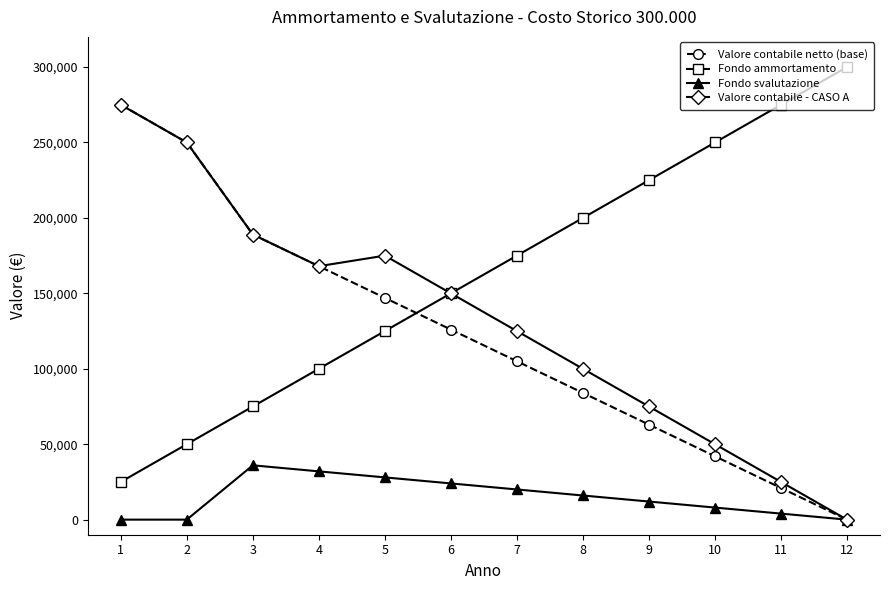

True or false: Fondo ammortamento has more than 0 points higher than both neighbors.

False